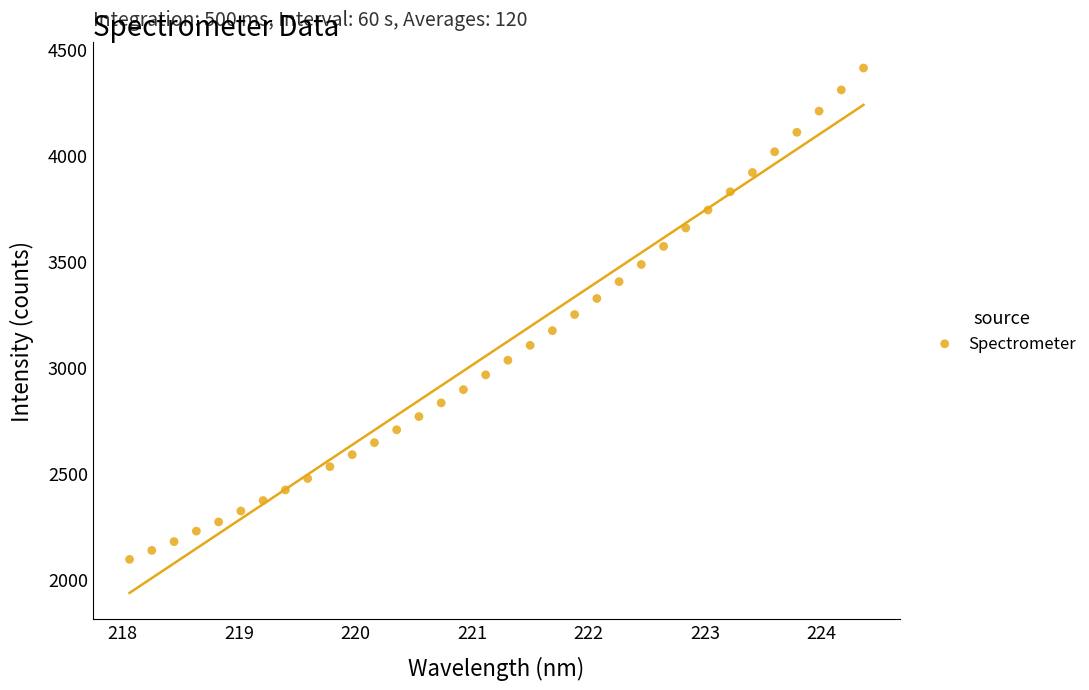

What is the range of X values (max minus min)?

6.3